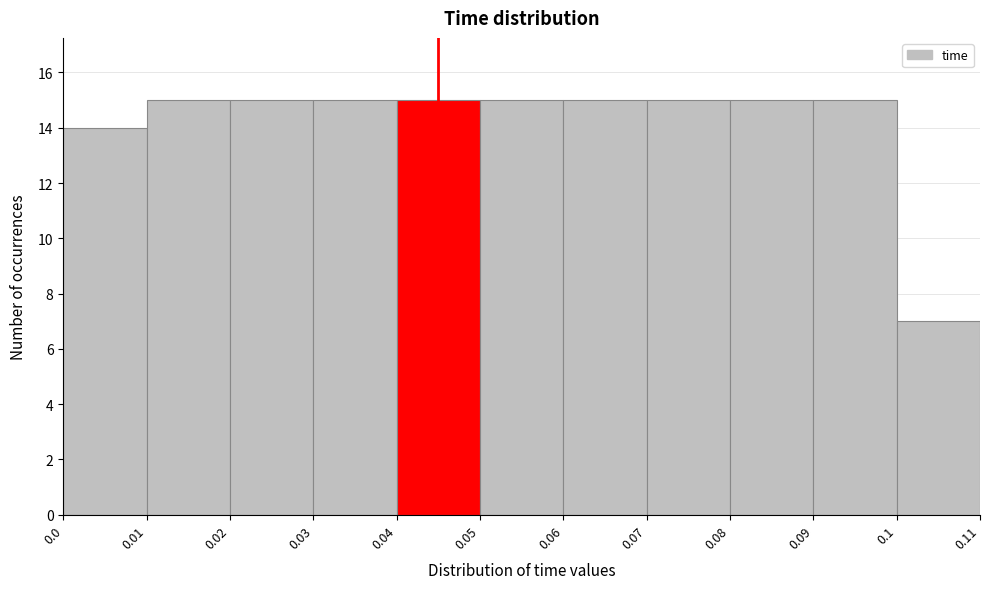

What is the height of the bar covering 0.02 to 0.03 on the x-axis? The values are not printed on the chart, so give them approximately, as read against the axis.

15